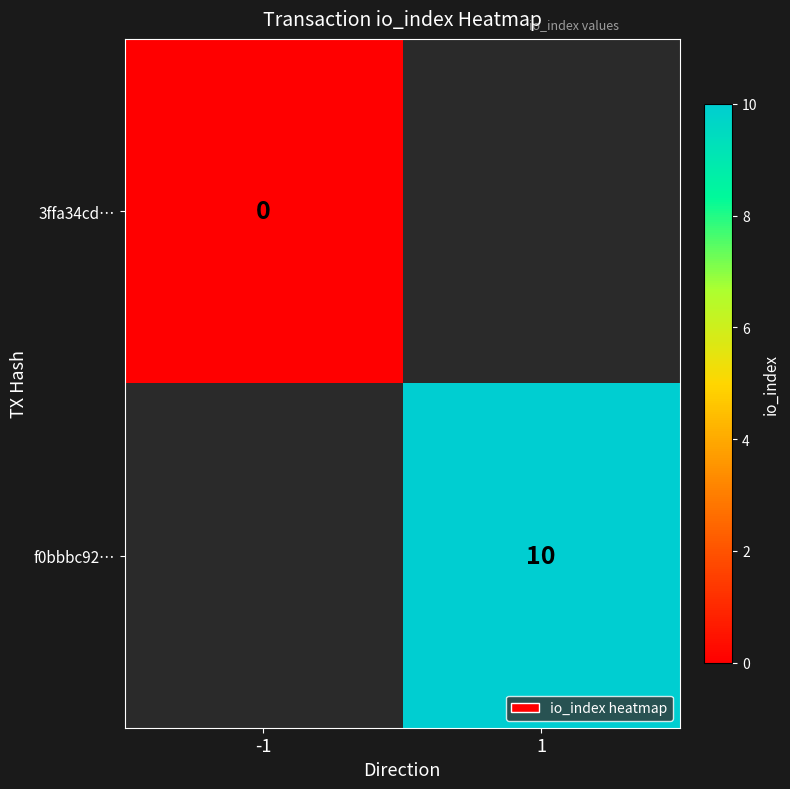

True or false: f0bbbc92… has a value of 7.0 at 1.

False